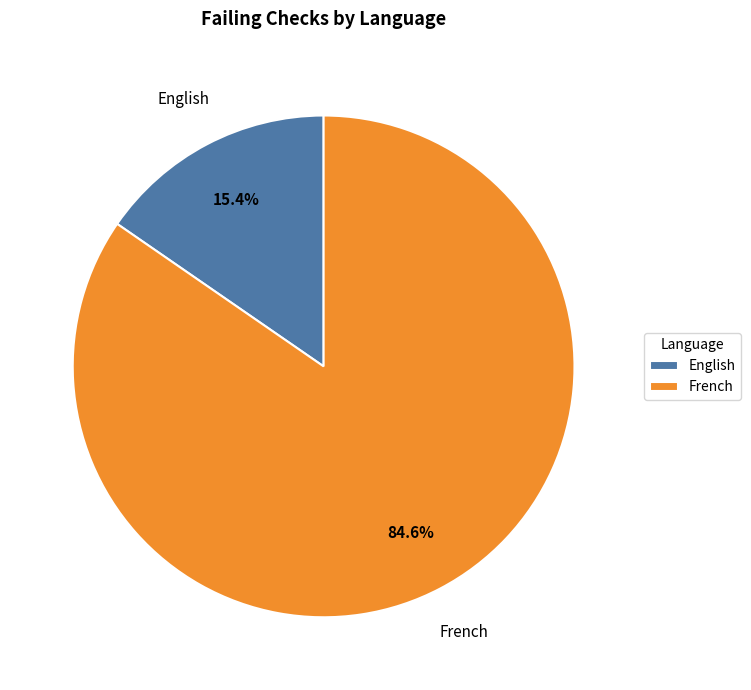

Is there a majority slice in this chart?

Yes